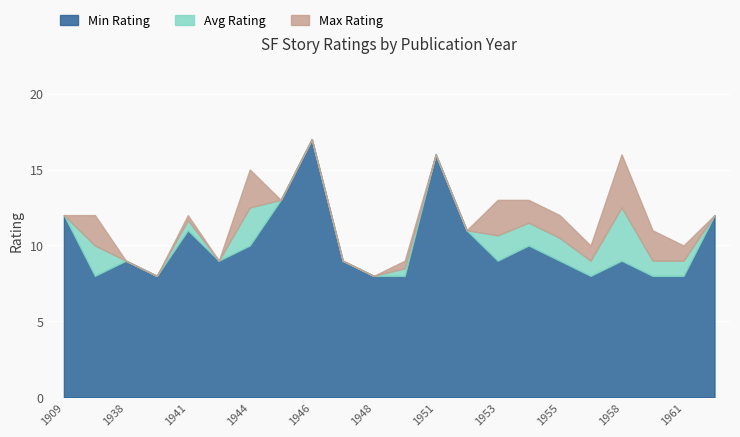

What is the approximate value of Min Rating at 1944?

10.0